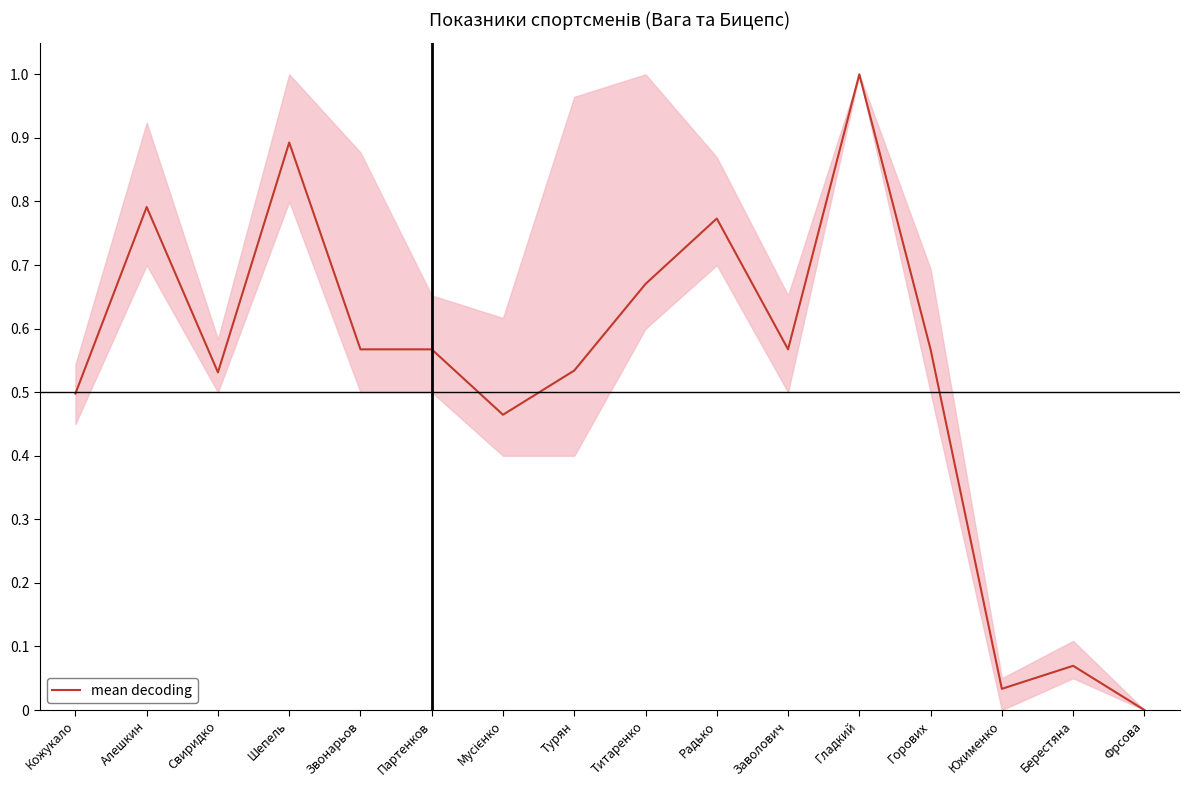

The value at Юхименко is 0.0. True or false?

True